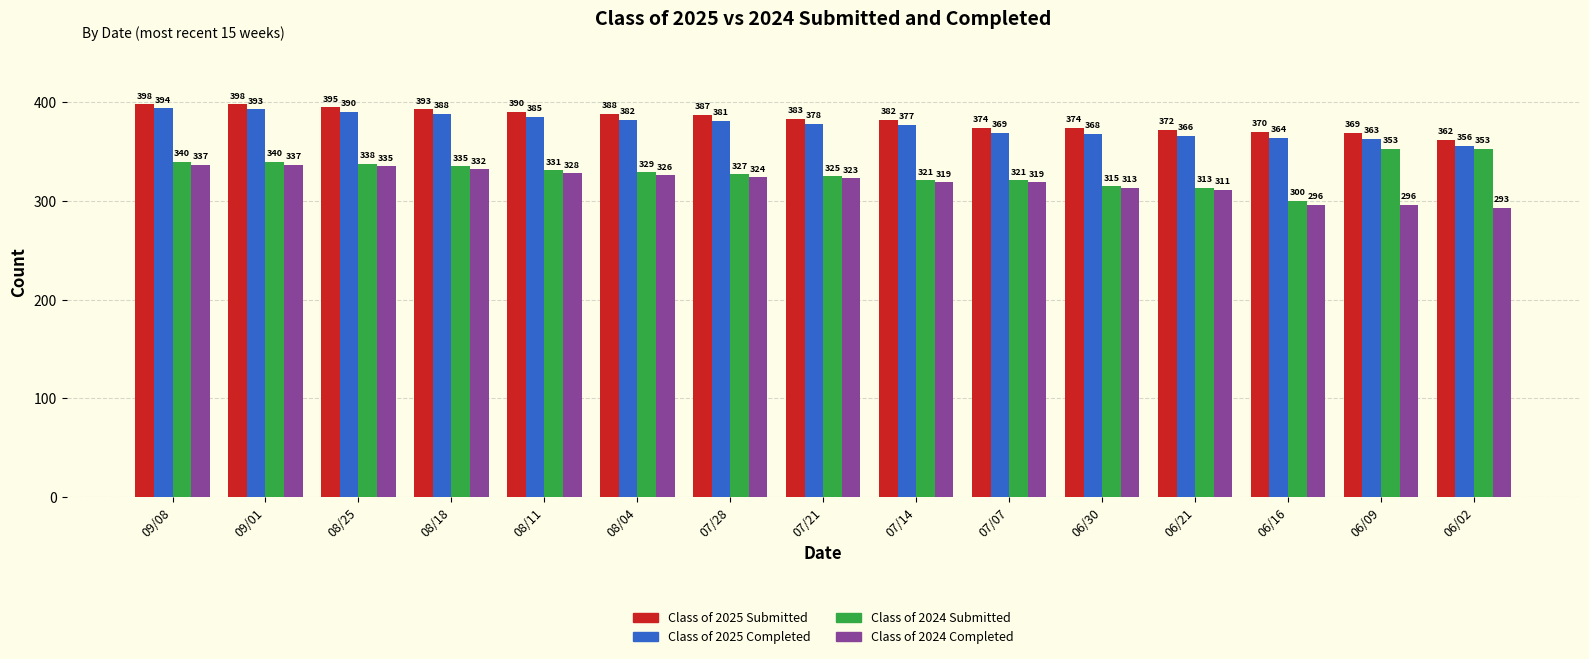

True or false: Class of 2025 Submitted has a value of 636 at 07/21.

False